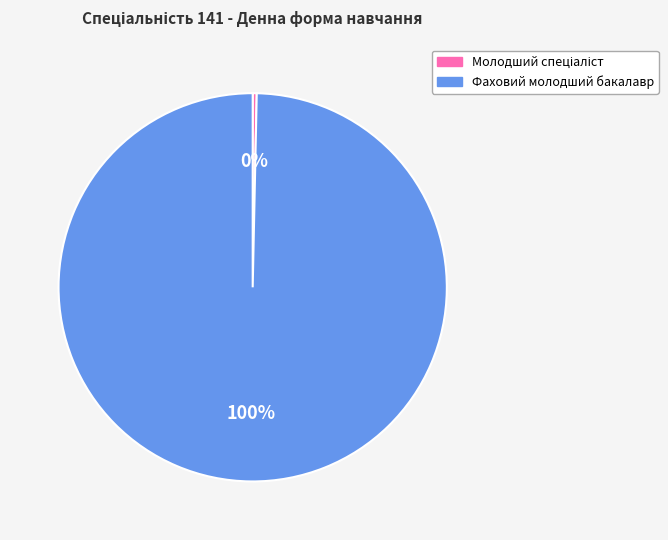

Does Фаховий молодший бакалавр represent more than half of the total?

Yes